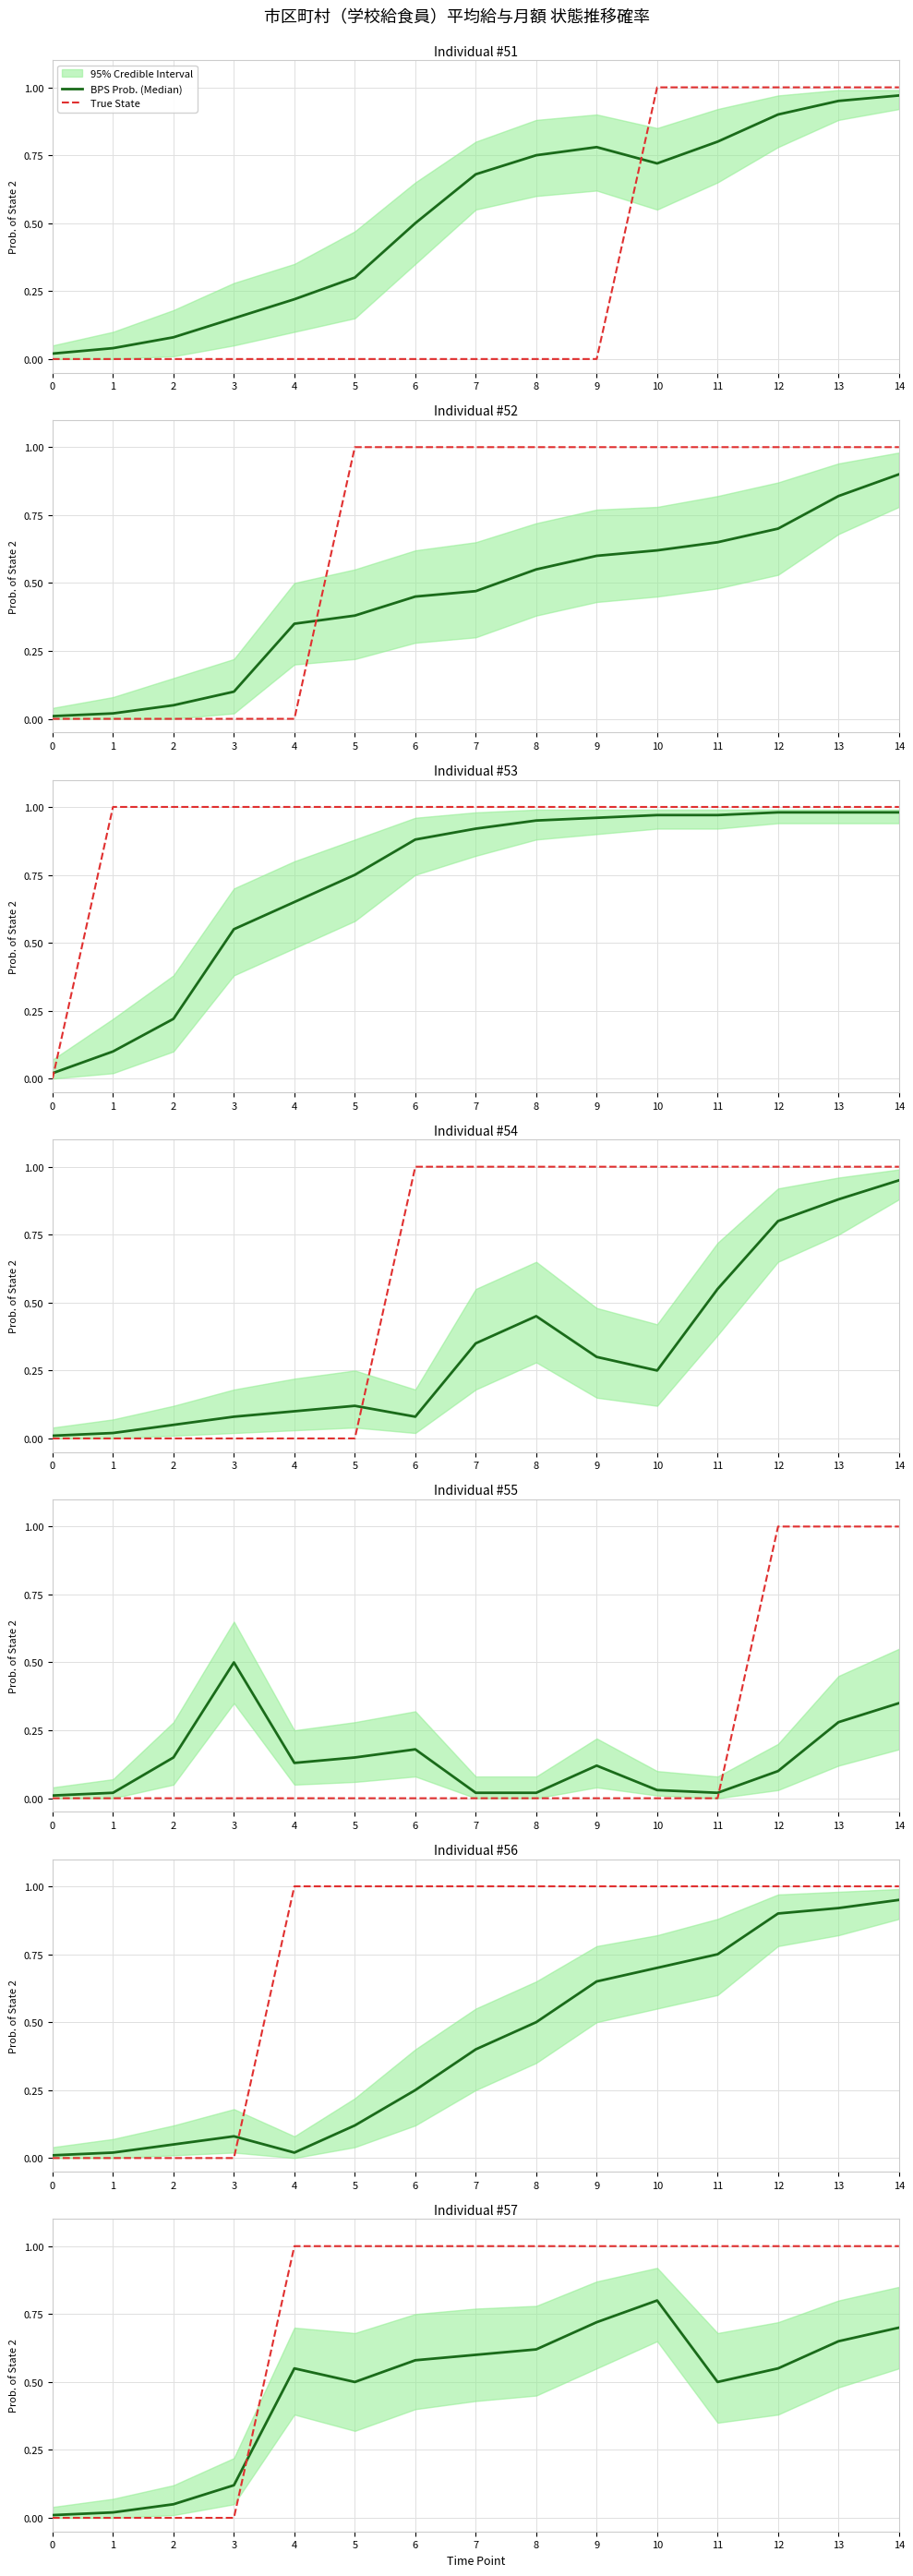

Does the chart have visible grid lines?

Yes